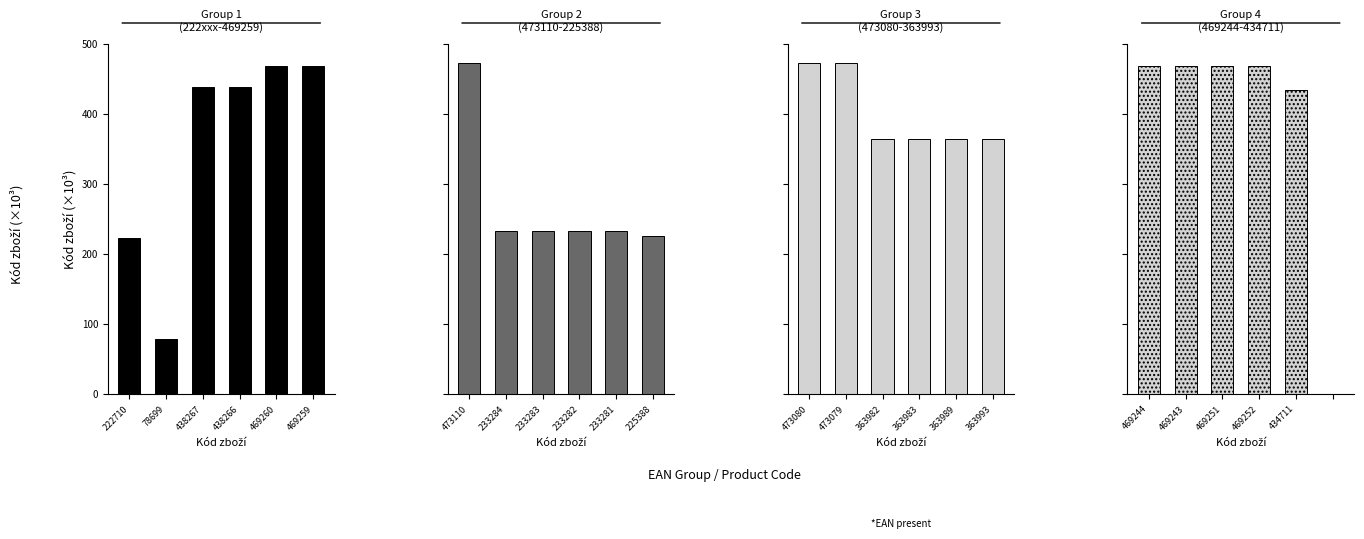

What position from the right is 438266?

3